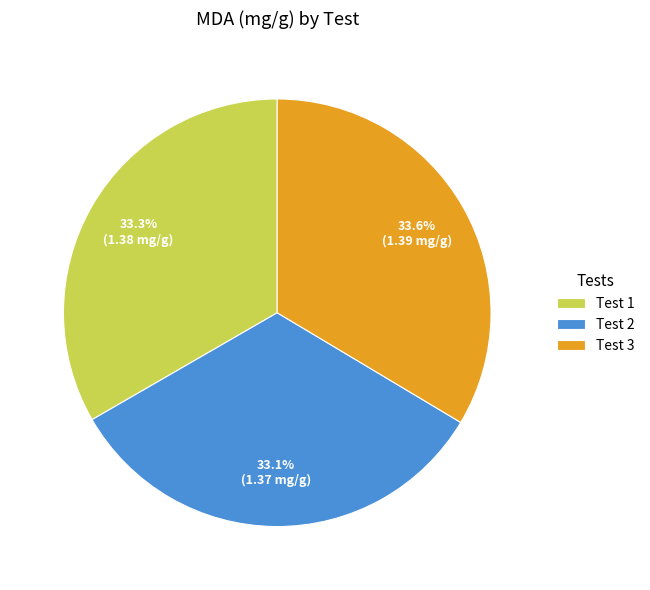

Is it true that Test 3 is 48% of the pie?

False